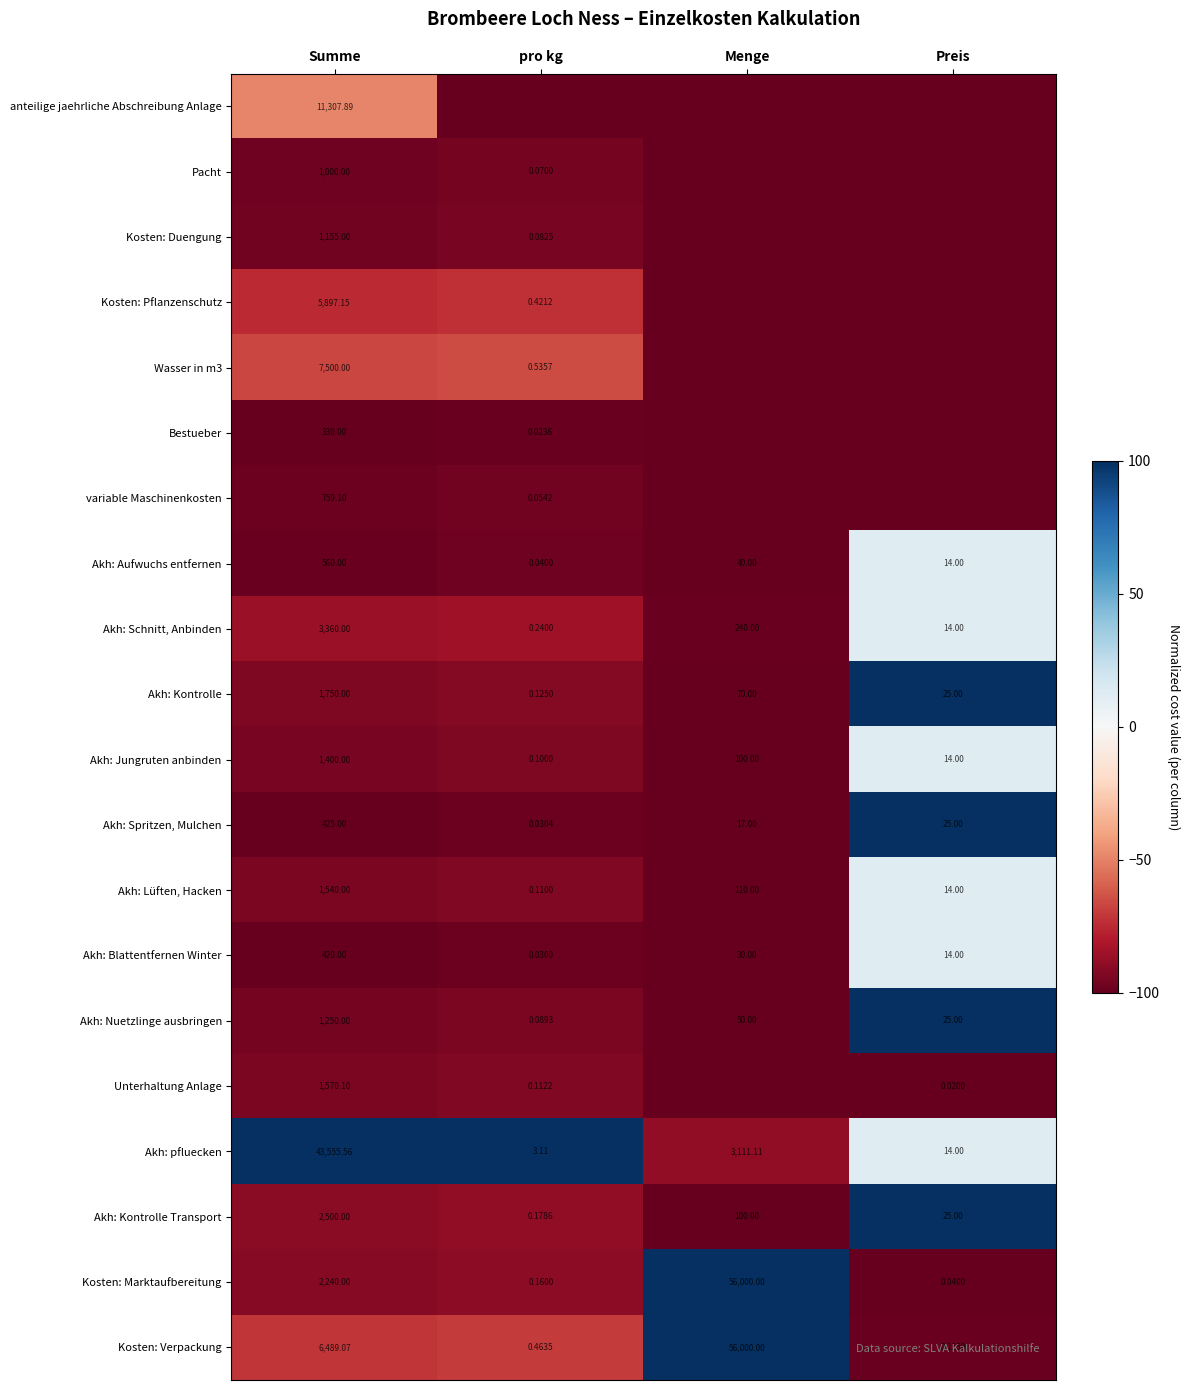

Is the value of Akh: Kontrolle Transport at Summe greater than the value of Akh: Kontrolle at Menge?

Yes